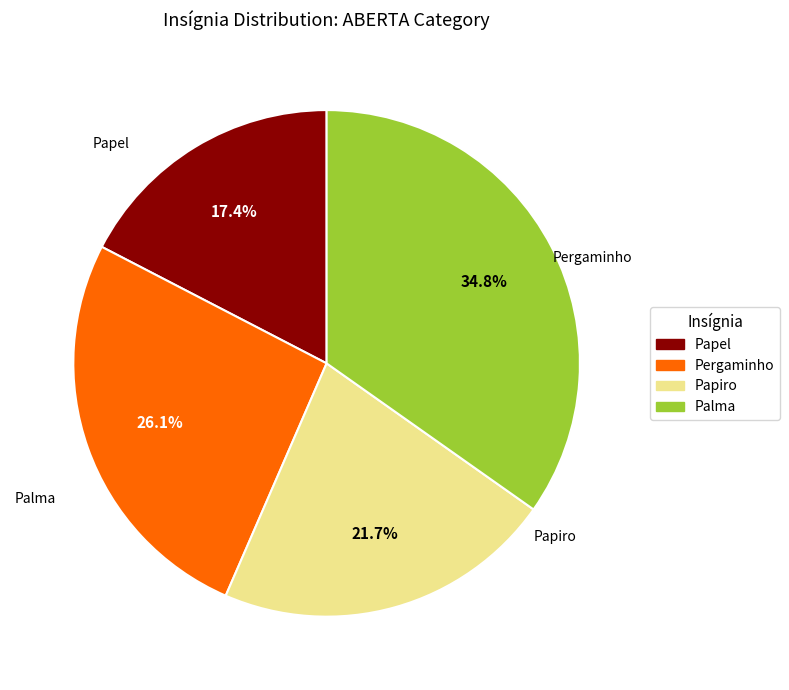

What percentage is the Papel slice, to the nearest percent?

17%